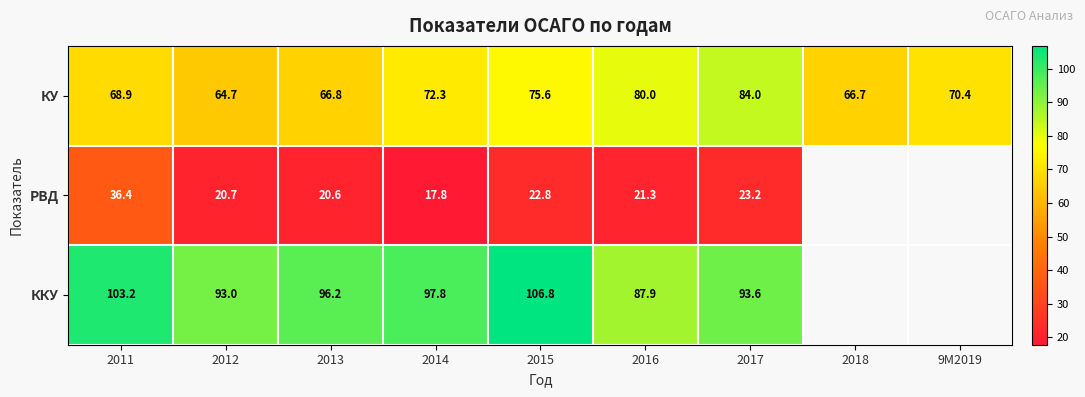

At 2016, list the series in order from largest to smallest.

ККУ, КУ, РВД